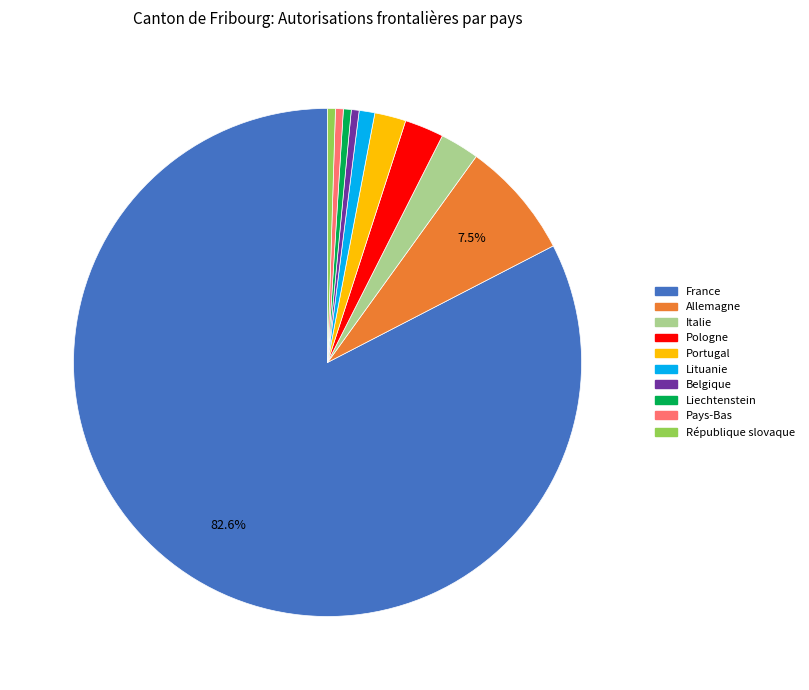

Which slice is the largest?

France